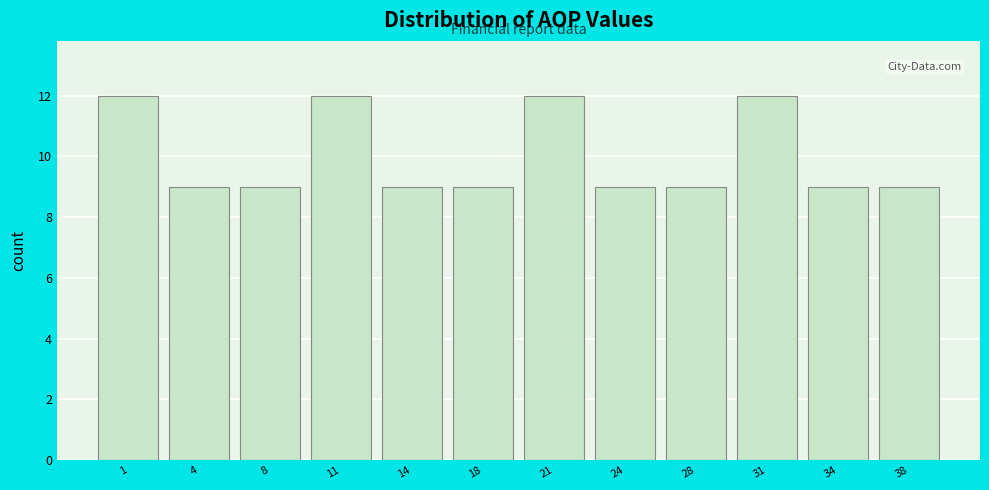

Reading left to right, extract all data points from this chart.

1=12	4=9	8=9	11=12	14=9	18=9	21=12	24=9	28=9	31=12	34=9	38=9